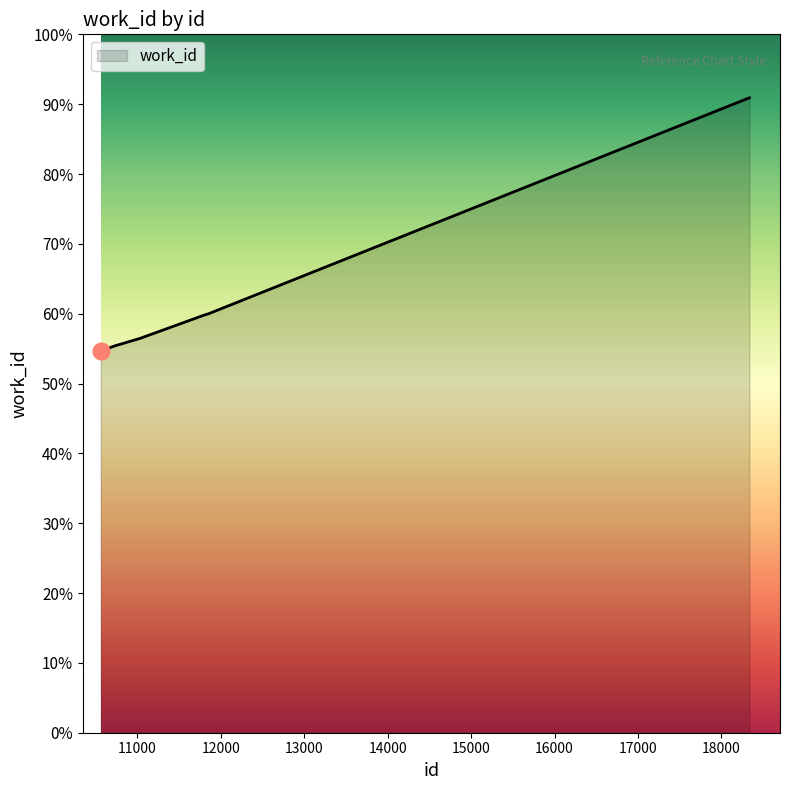

What is the average value?

4800